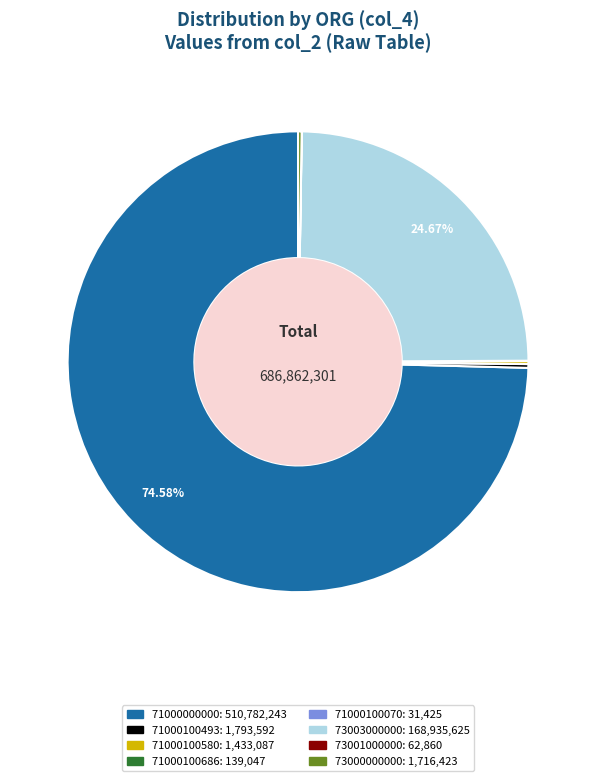

What is the majority slice?

71000000000